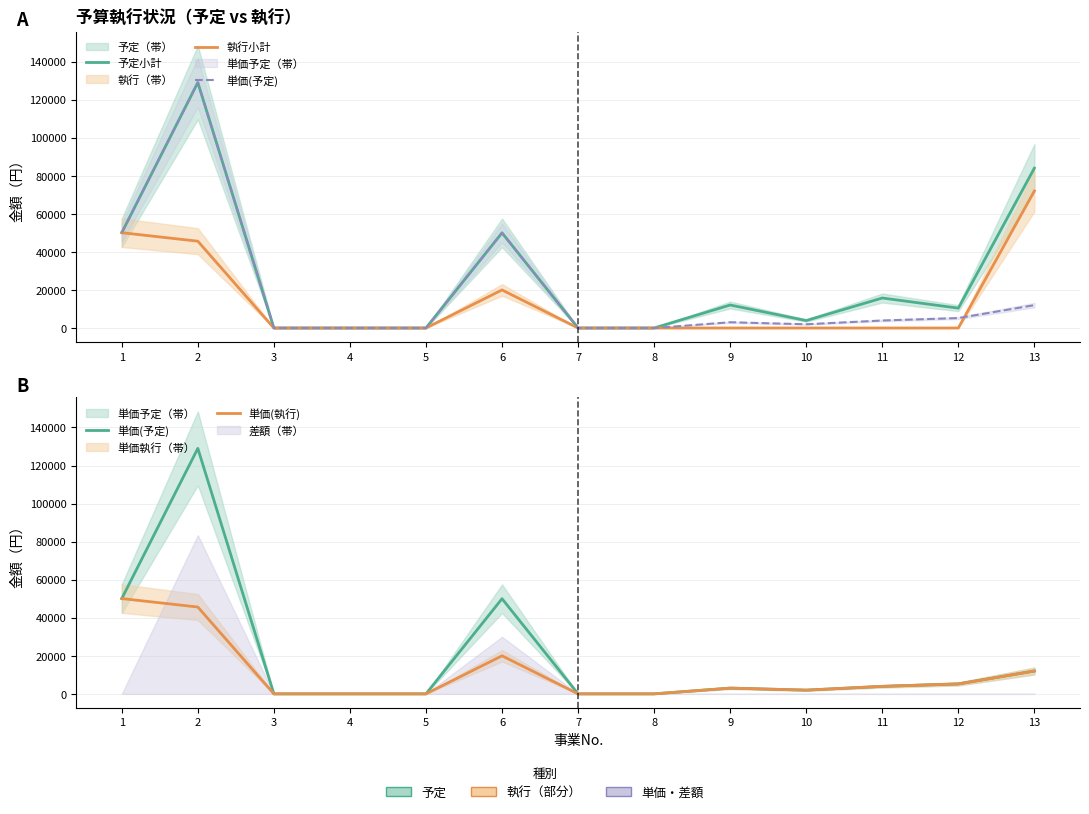

At which label is 予定小計 closest to 64500?

1